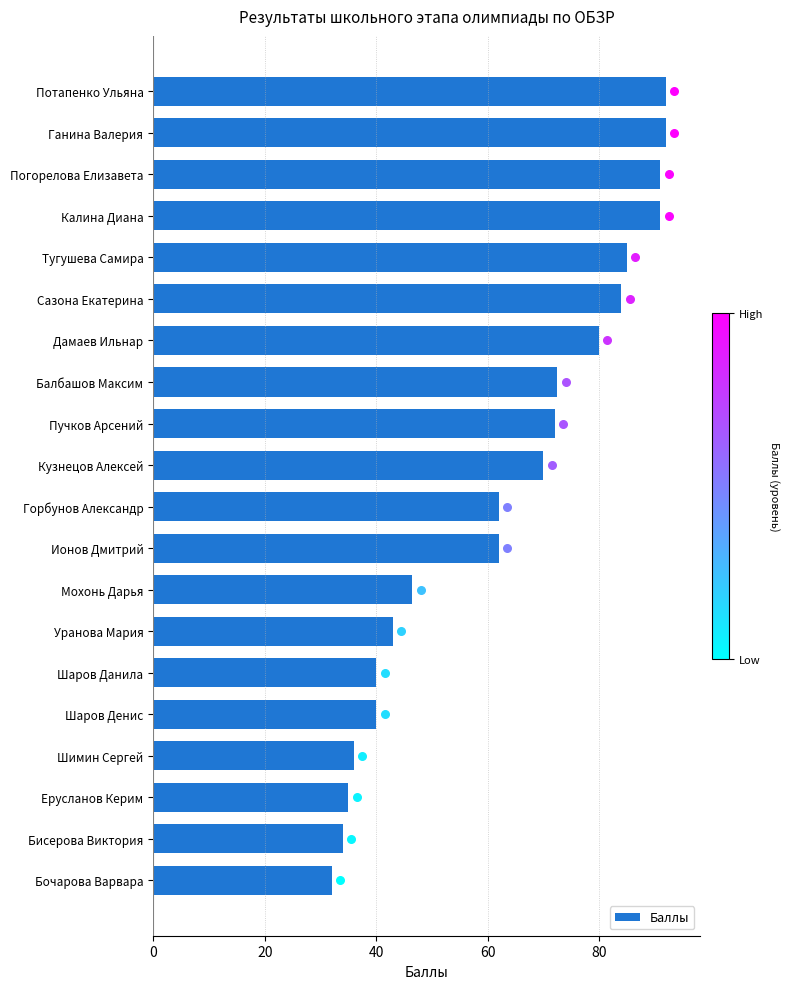

What is the difference between the second highest and minimum values in the Баллы series?

60.0